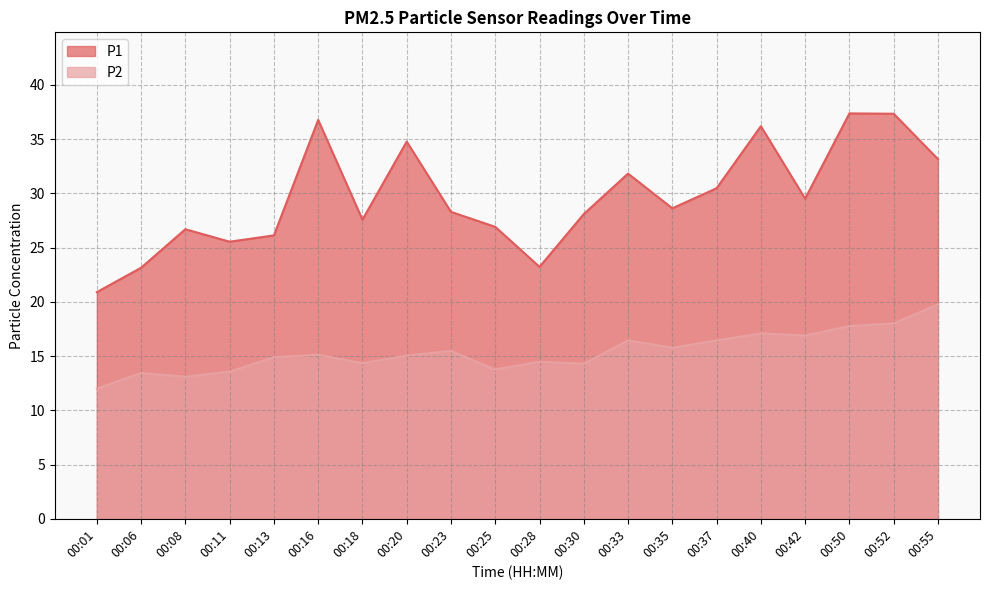

Which series changed the most between 00:08 and 00:37?

P1